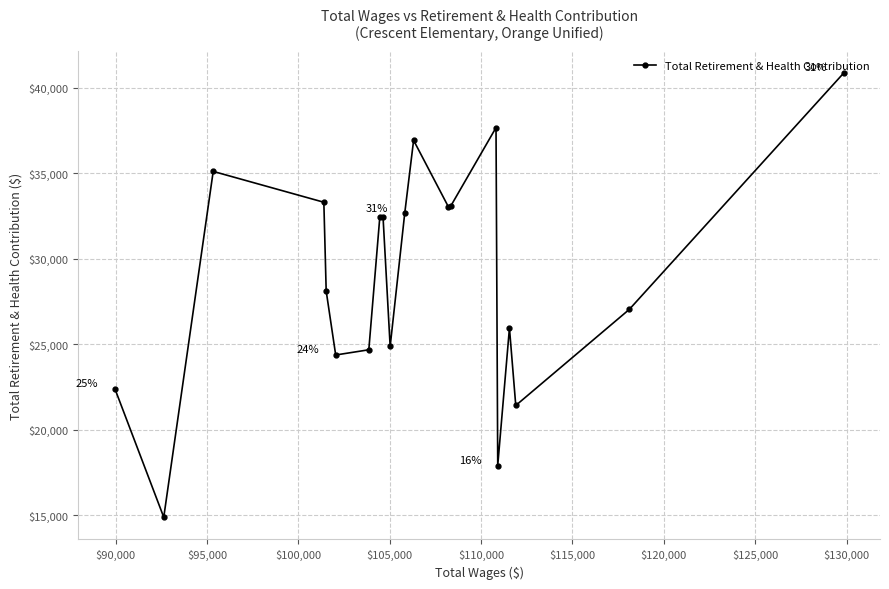

What is the minimum value shown in the chart?

14899